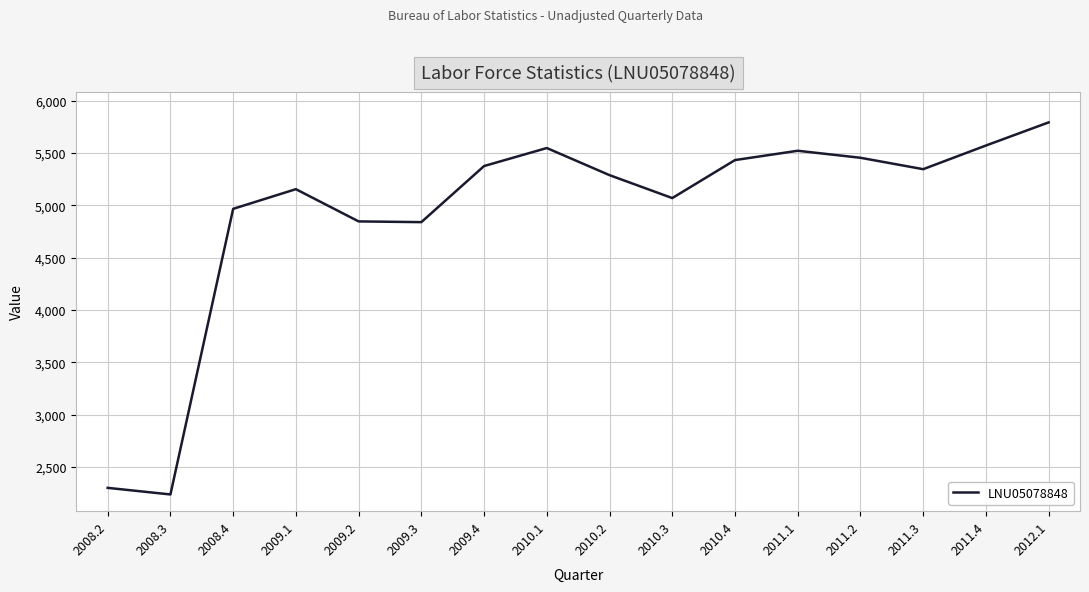

What is the difference between the values at 2011.4 and 2009.1?

417